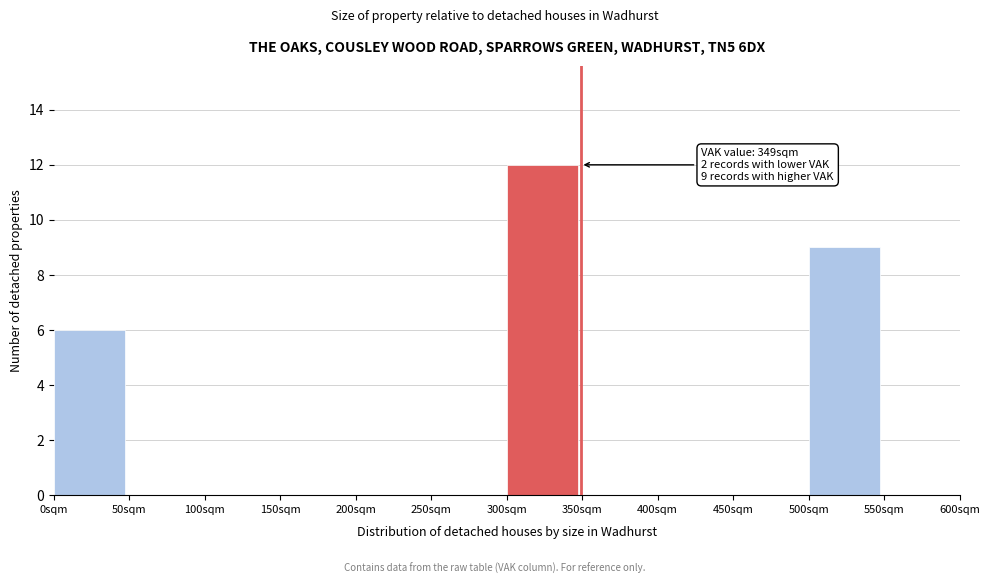

Over which range of the x-axis is the bar tallest?

300 to 350